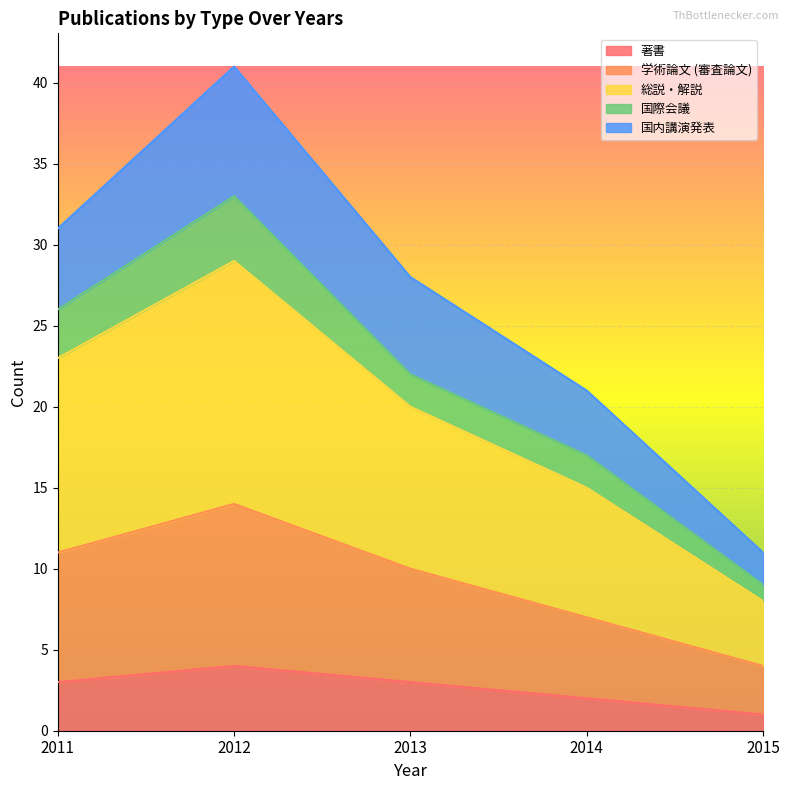

True or false: 著書 and 総説・解説 intersect in this chart.

False